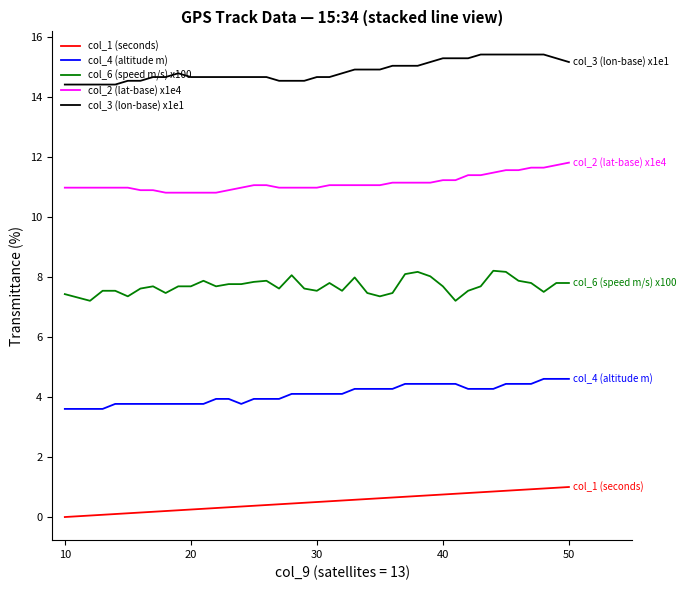

Which series has the largest total across all categories?

col_3 (lon-base) x1e1